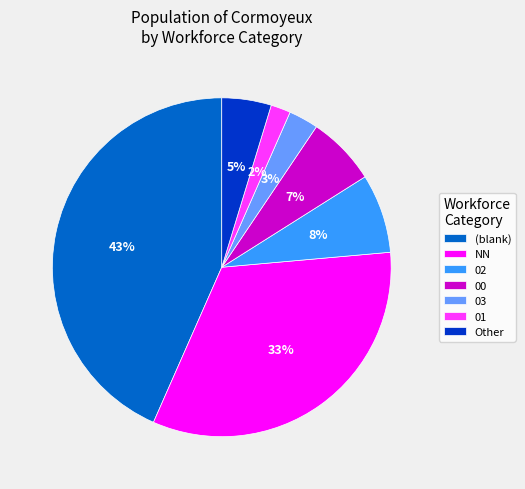

To the nearest percent, what percentage of the pie is 02?

8%